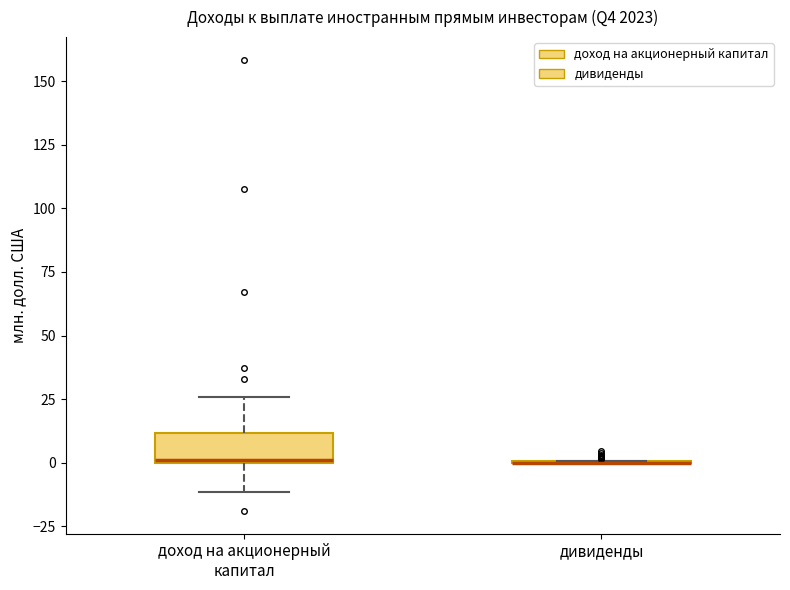

Reading left to right, read every box against the y-axis: the position of its median line, the range the box covers, and the ends of its whiskers. The values are not printed on the chart, so give them approximately, as read against the axis.

доход на акционерный капитал: median 0, box 0 to 10, whiskers -10 to 25
дивиденды: box collapsed to a line at 0, whiskers 0 to 0